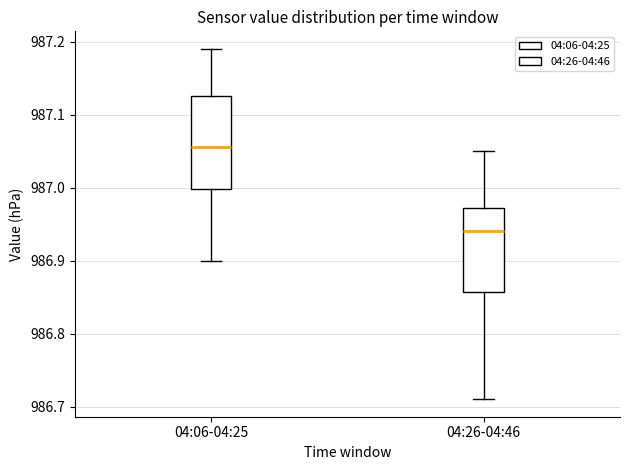

Which box has the lowest median line?

04:26-04:46